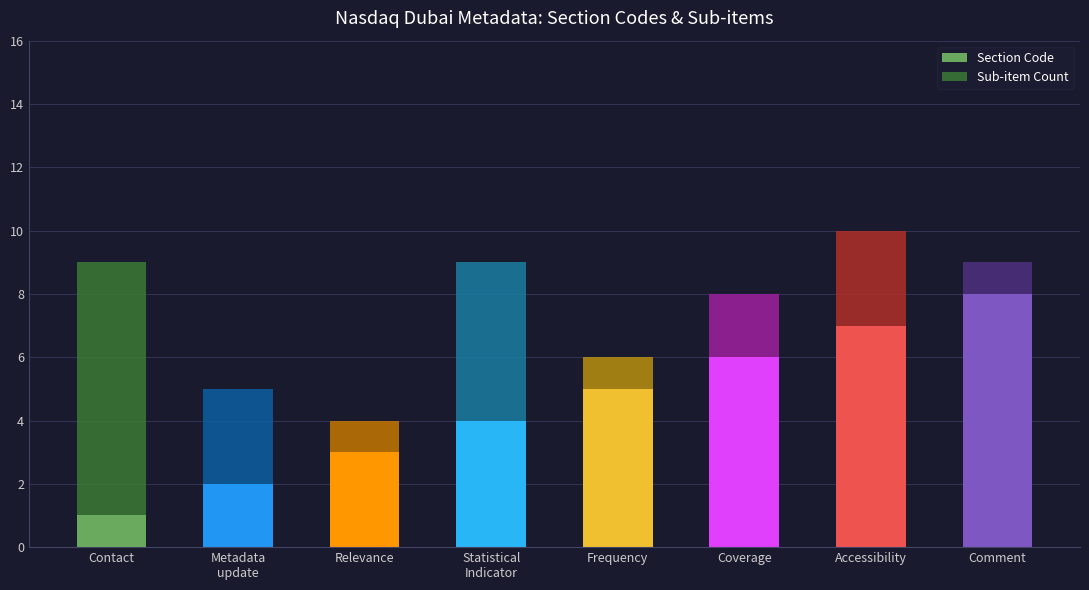

How many values in the Section Code series are below 5?

4